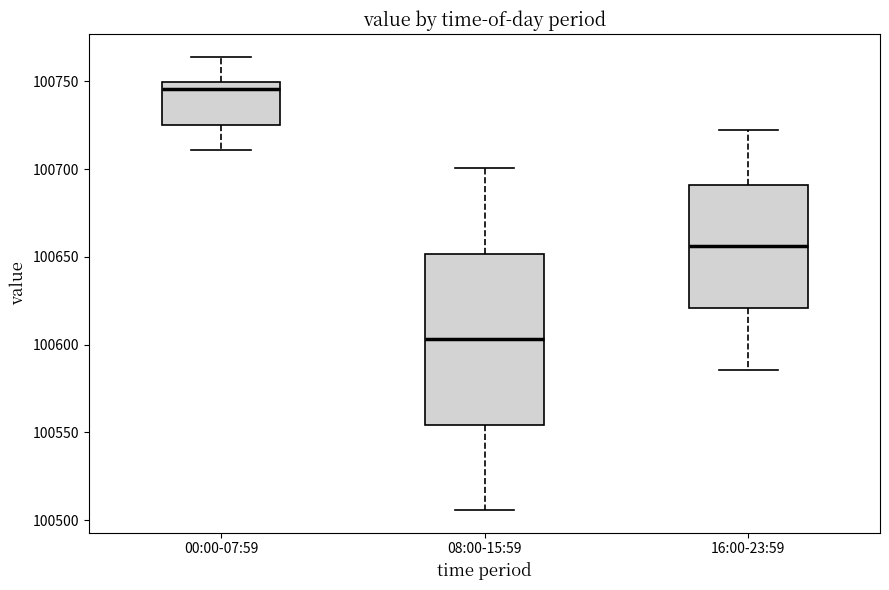

Reading left to right, read every box against the y-axis: the position of its median line, the range the box covers, and the ends of its whiskers. The values are not printed on the chart, so give them approximately, as read against the axis.

00:00-07:59: median 100745, box 100725 to 100750, whiskers 100710 to 100765
08:00-15:59: median 100605, box 100555 to 100650, whiskers 100505 to 100700
16:00-23:59: median 100655, box 100620 to 100690, whiskers 100585 to 100720